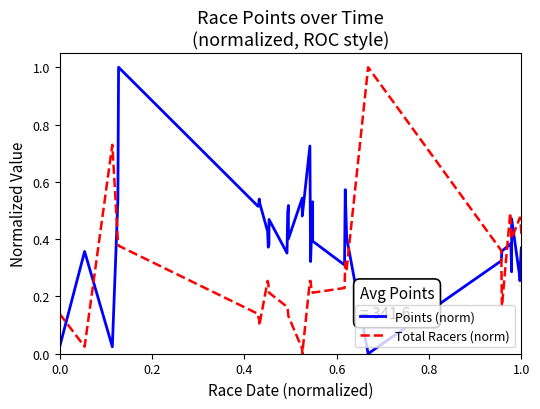

Count the number of data series in this chart.

2